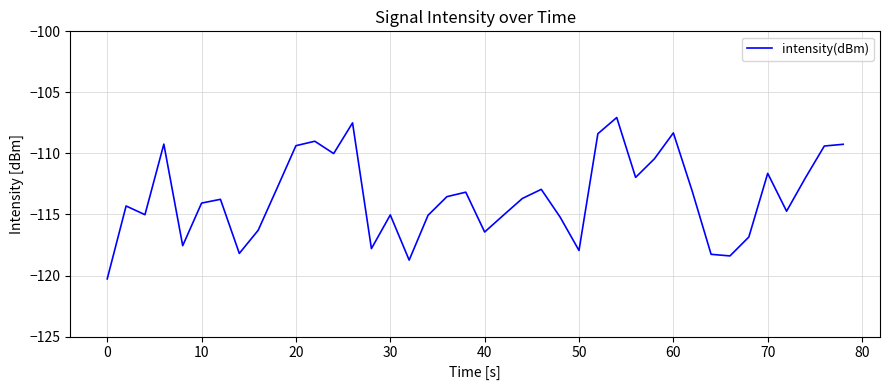

What is the value of the 11th point from the left?

-109.4